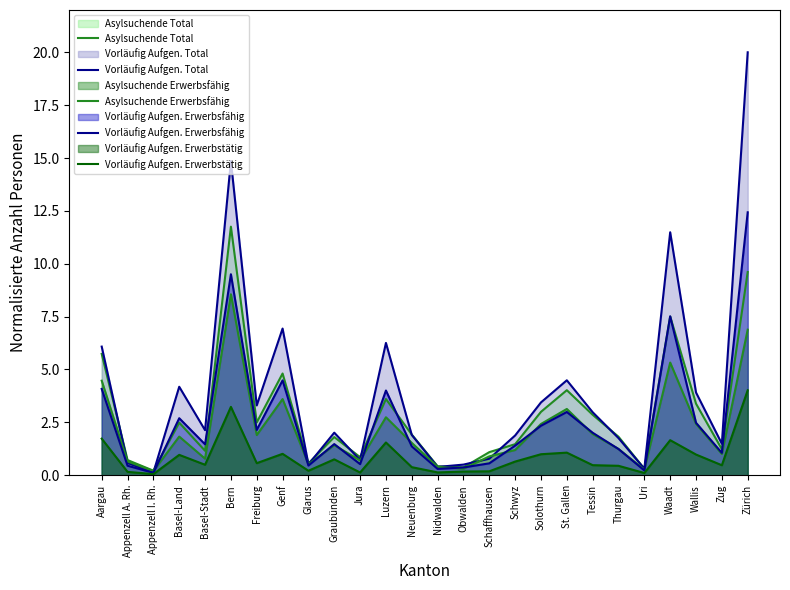

True or false: Asylsuchende Total and Asylsuchende Erwerbsfähig cross at least once.

False